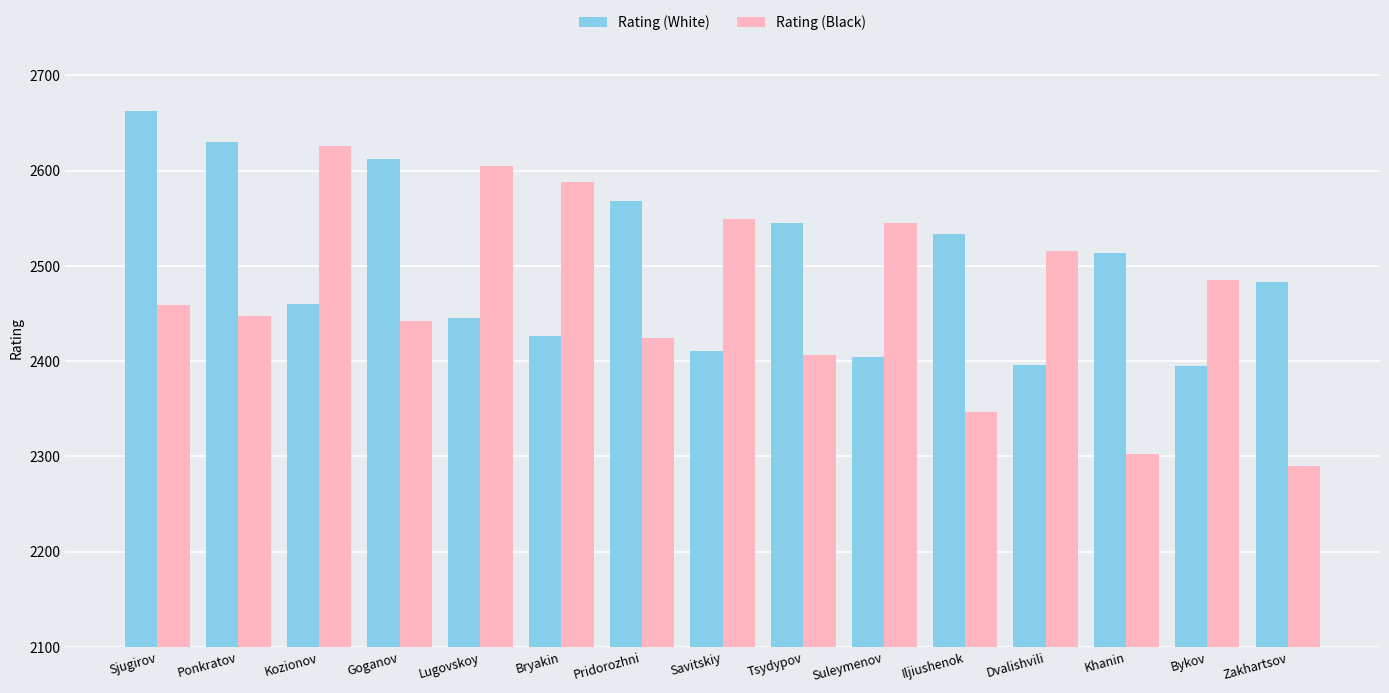

What is the difference between the maximum and minimum values in the Rating (Black) series?

336